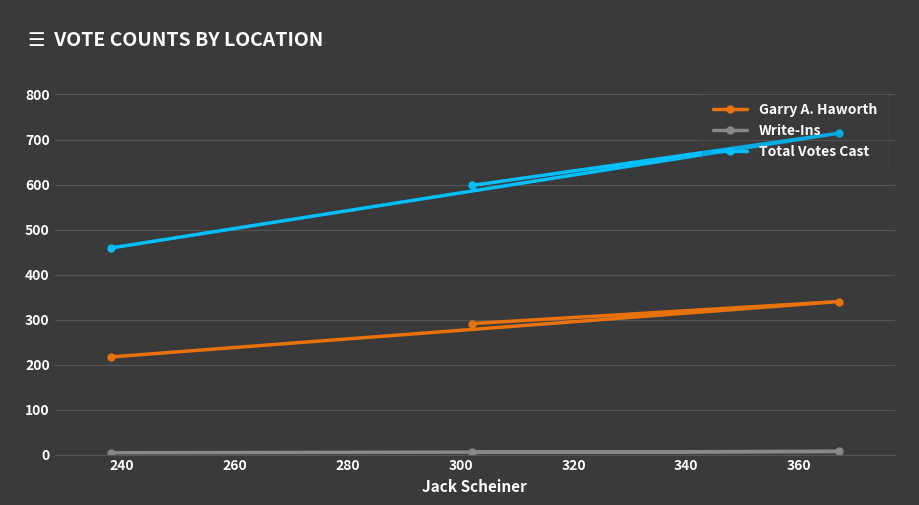

What is the smallest value displayed?

4